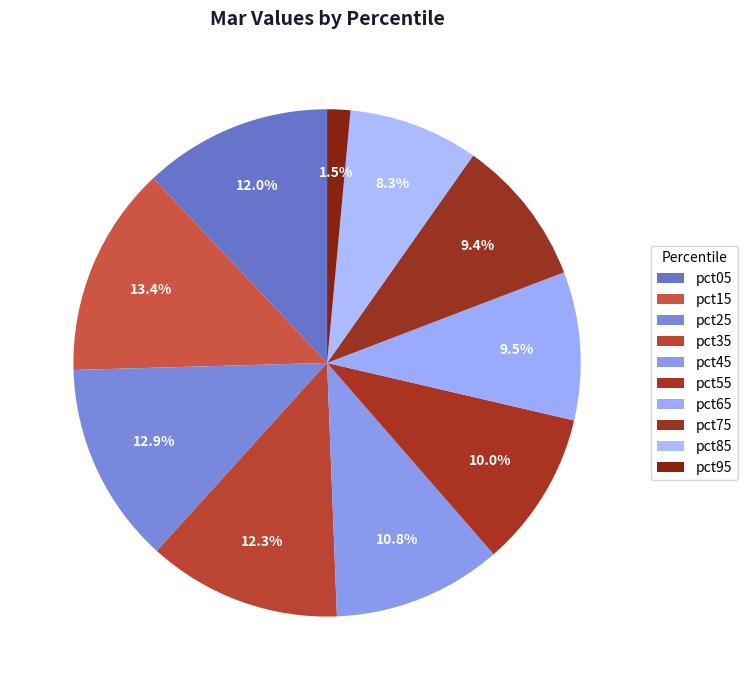

How many slices are in this pie chart?

10